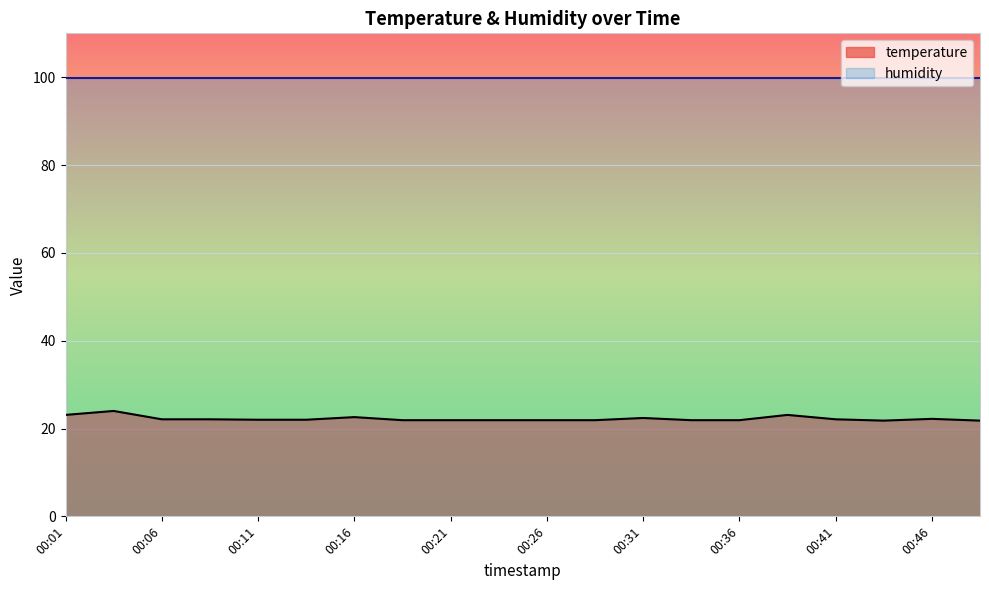

What is the sum of the values at 00:48 and 00:31?

44.2